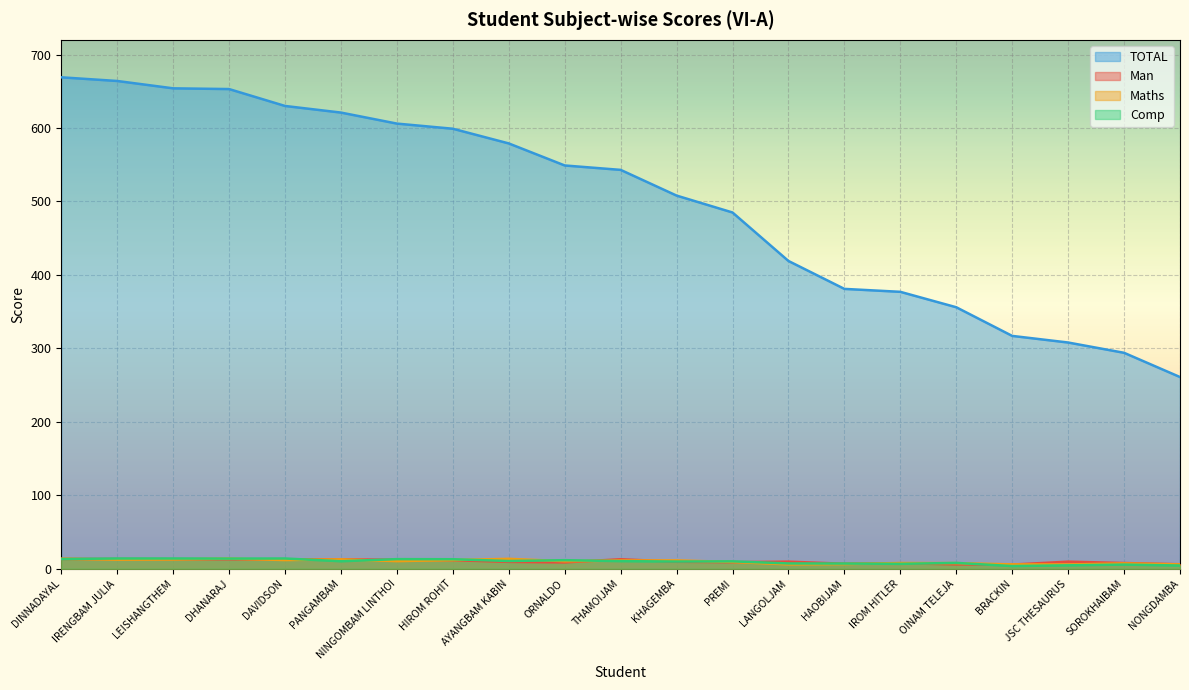

What position from the left is NONGDAMBA?

21